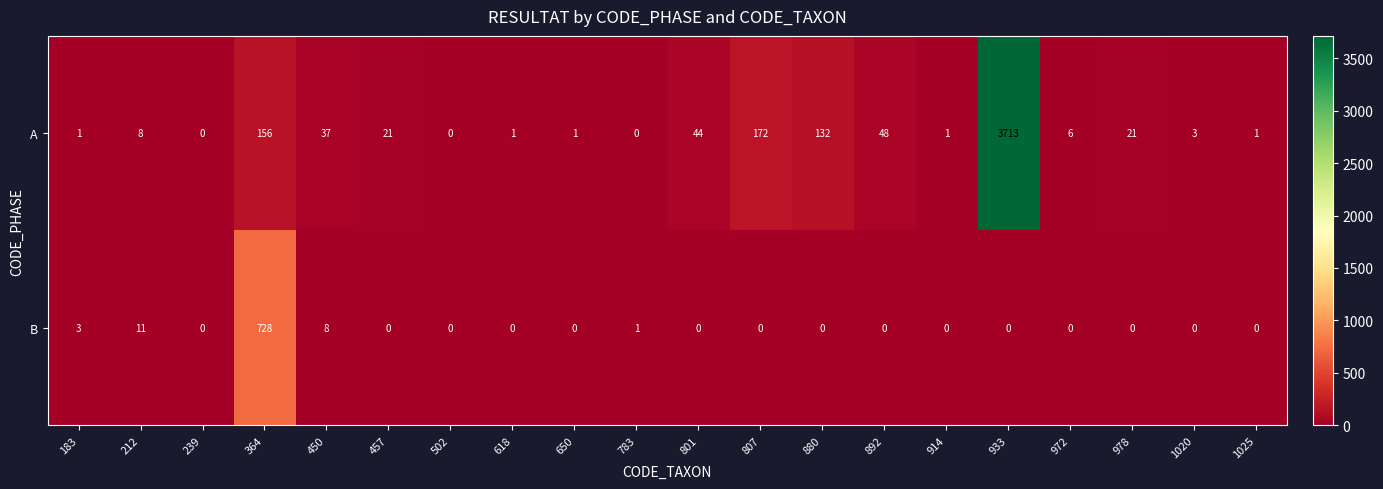

What is the difference between the maximum and minimum values in the A series?

3713